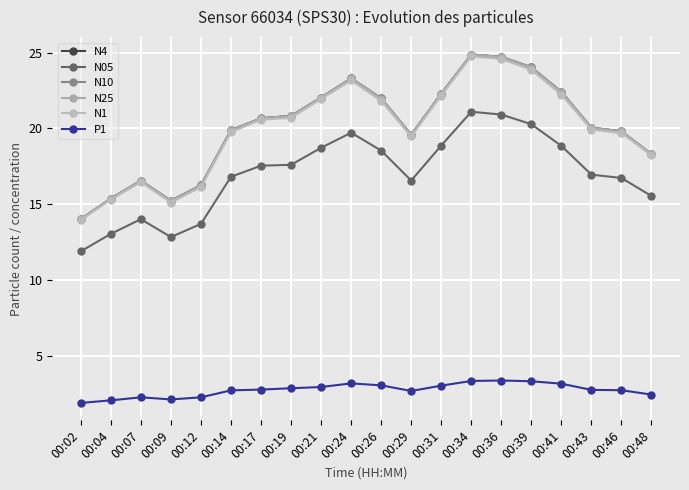

What is the spread (max minus min) of values at 00:29?

16.9